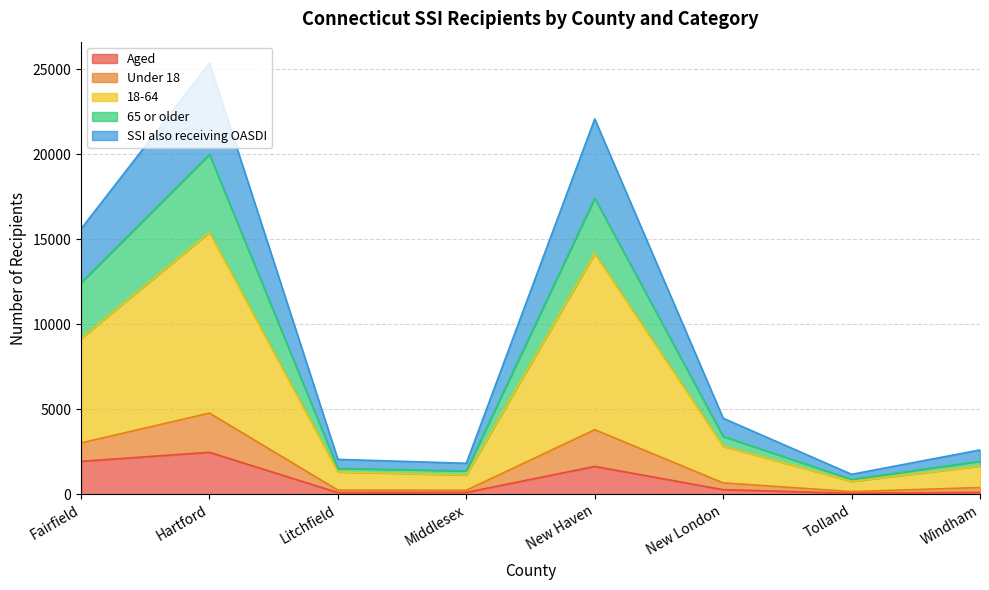

Rank the categories by 65 or older value from highest to lowest.

Hartford, New Haven, Fairfield, New London, Windham, Litchfield, Middlesex, Tolland